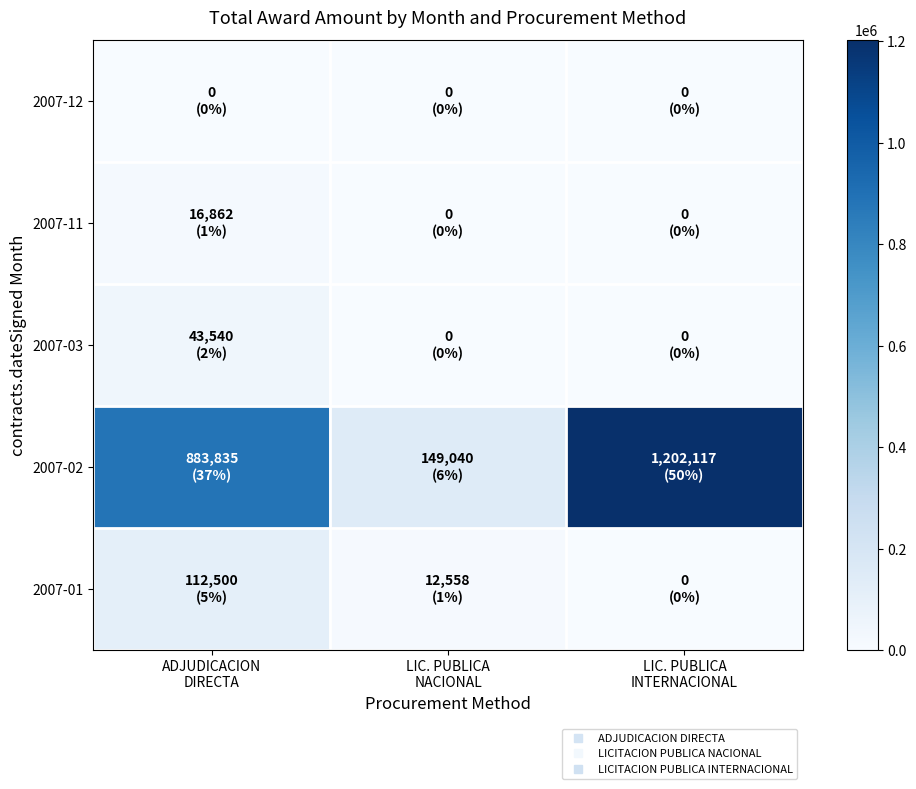

List the series in order of their peak value, lowest first.

2007-12, 2007-11, 2007-03, 2007-01, 2007-02